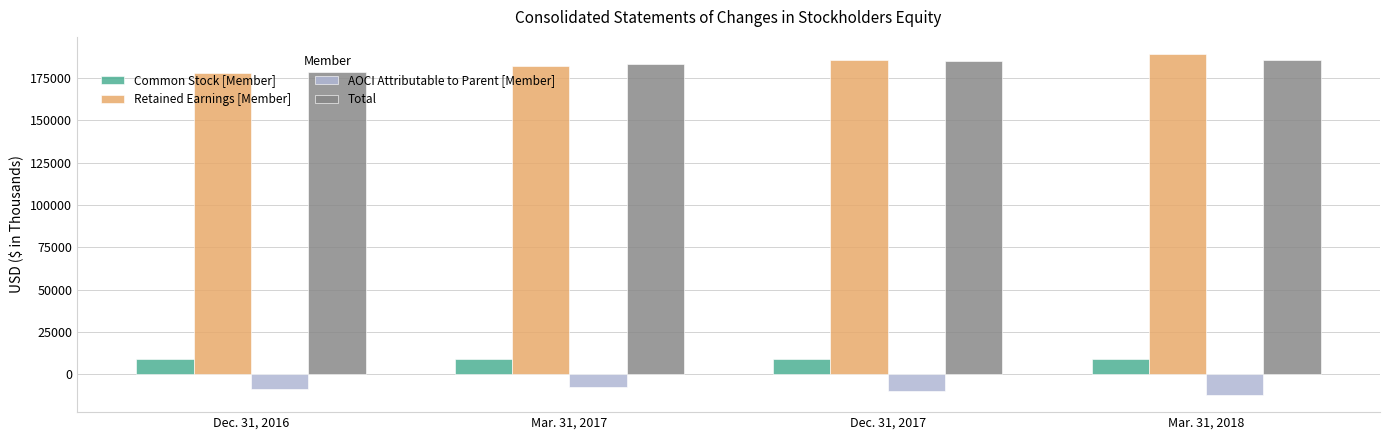

At which label does AOCI Attributable to Parent [Member] first exceed -8659?

Mar. 31, 2017